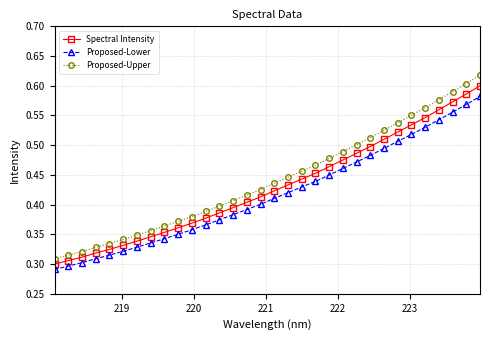

How many lines are shown in the chart?

3